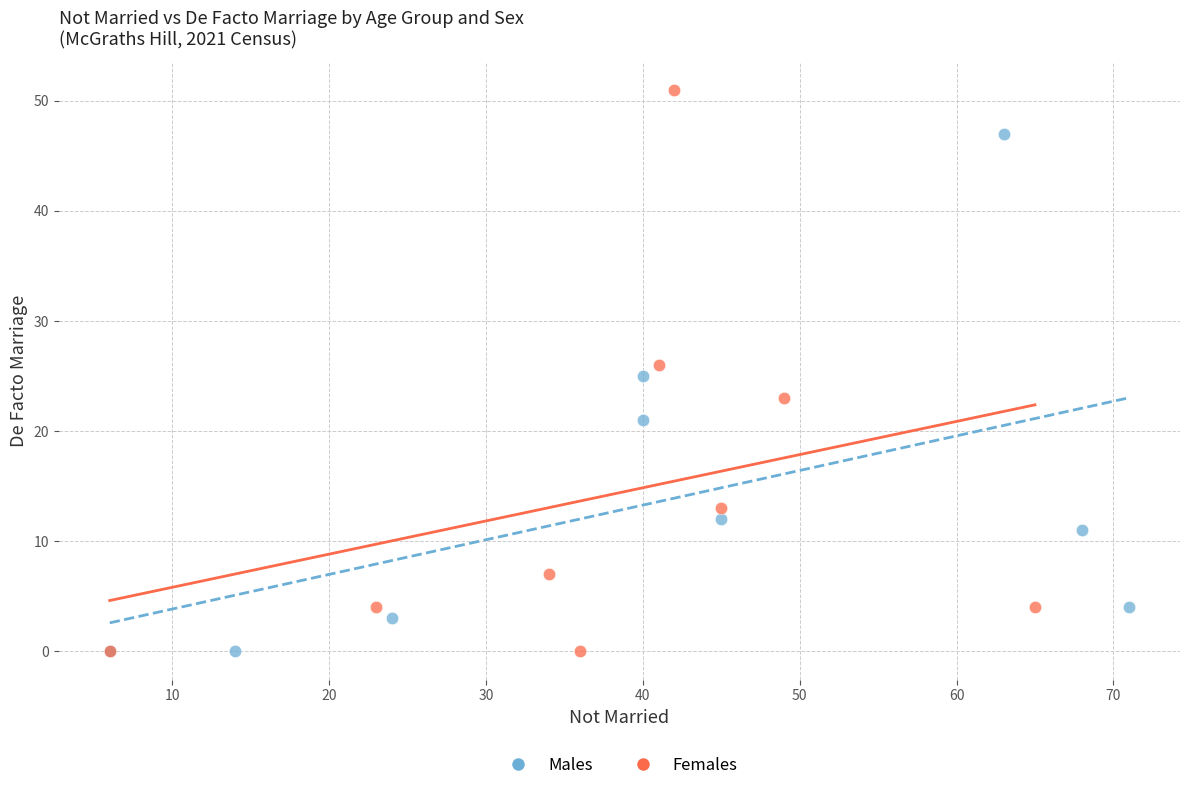

Which series has the largest Y range (max minus min)?

Females